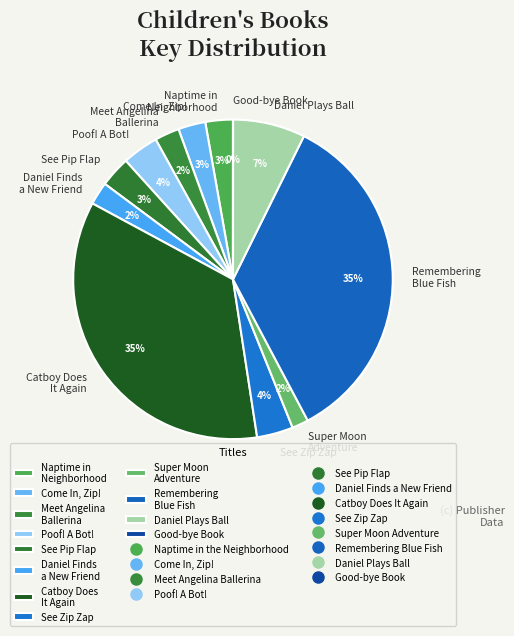

Does any single category account for the majority?

No